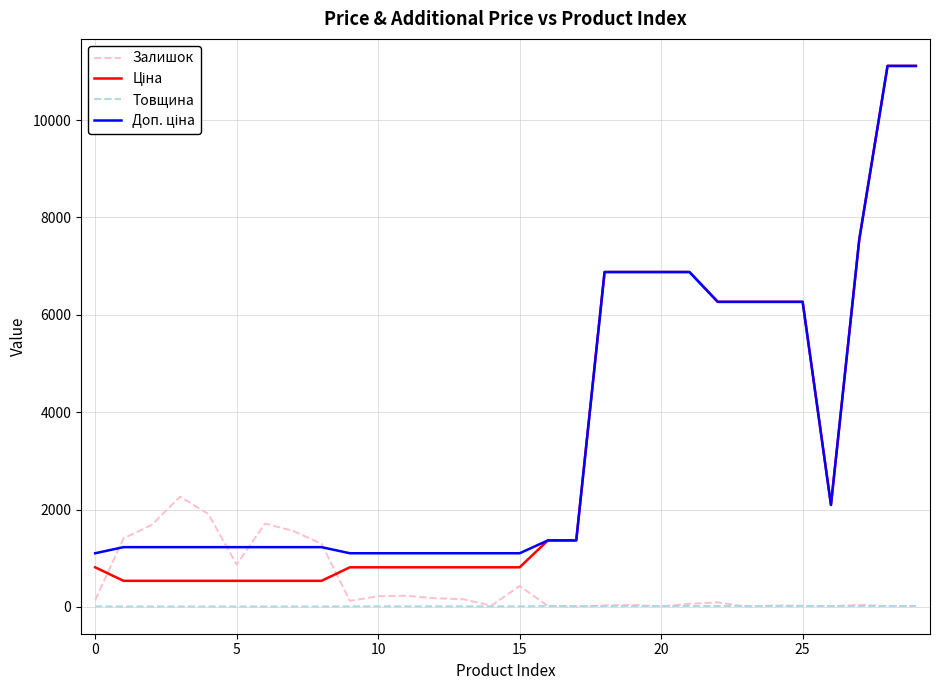

What is the greatest value displayed?

11113.6